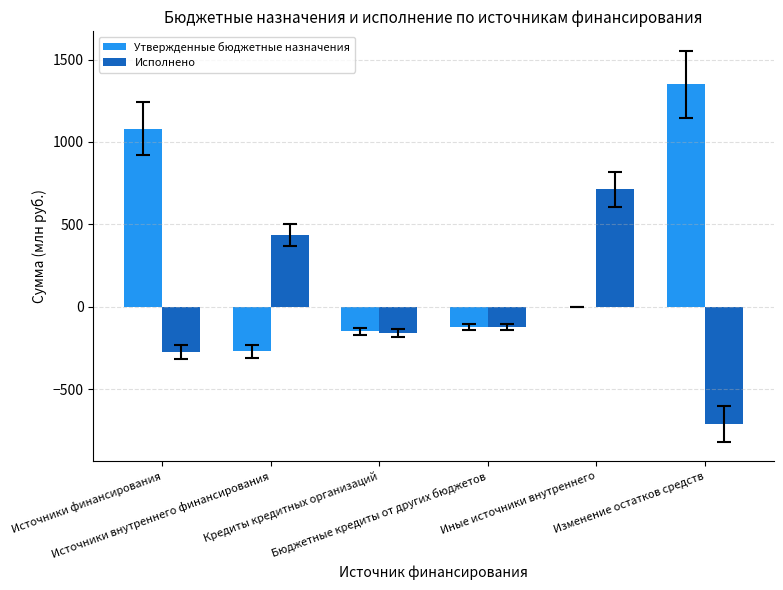

Reading left to right, transcribe all the data shown in this chart.

Утвержденные бюджетные назначения: Источники финансирования=1080.5	Источники внутреннего финансирования=-269.7	Кредиты кредитных организаций=-149.1	Бюджетные кредиты от других бюджетов=-121.1	Иные источники внутреннего=0.5	Изменение остатков средств=1350.1
Исполнено: Источники финансирования=-275.5	Источники внутреннего финансирования=435.0	Кредиты кредитных организаций=-157.0	Бюджетные кредиты от других бюджетов=-121.1	Иные источники внутреннего=713.0	Изменение остатков средств=-710.4